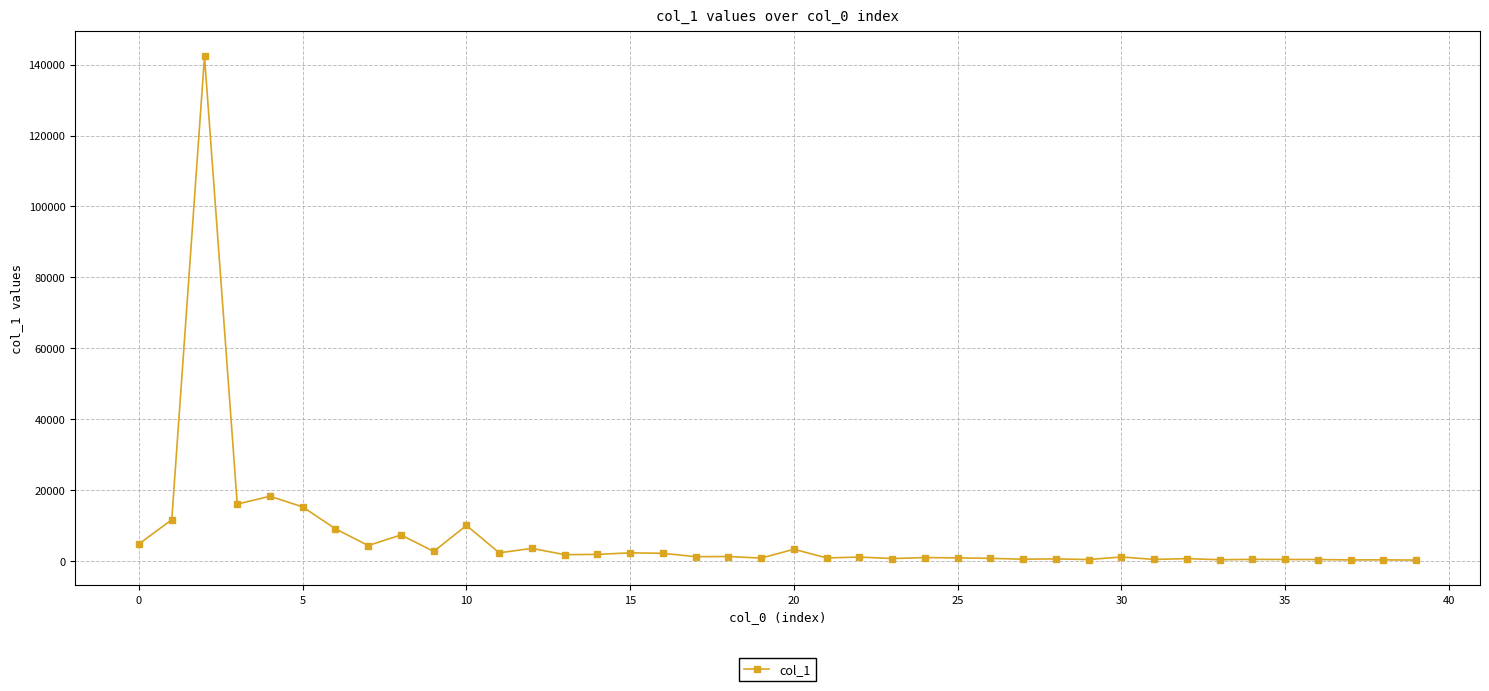

How many lines are shown in the chart?

1